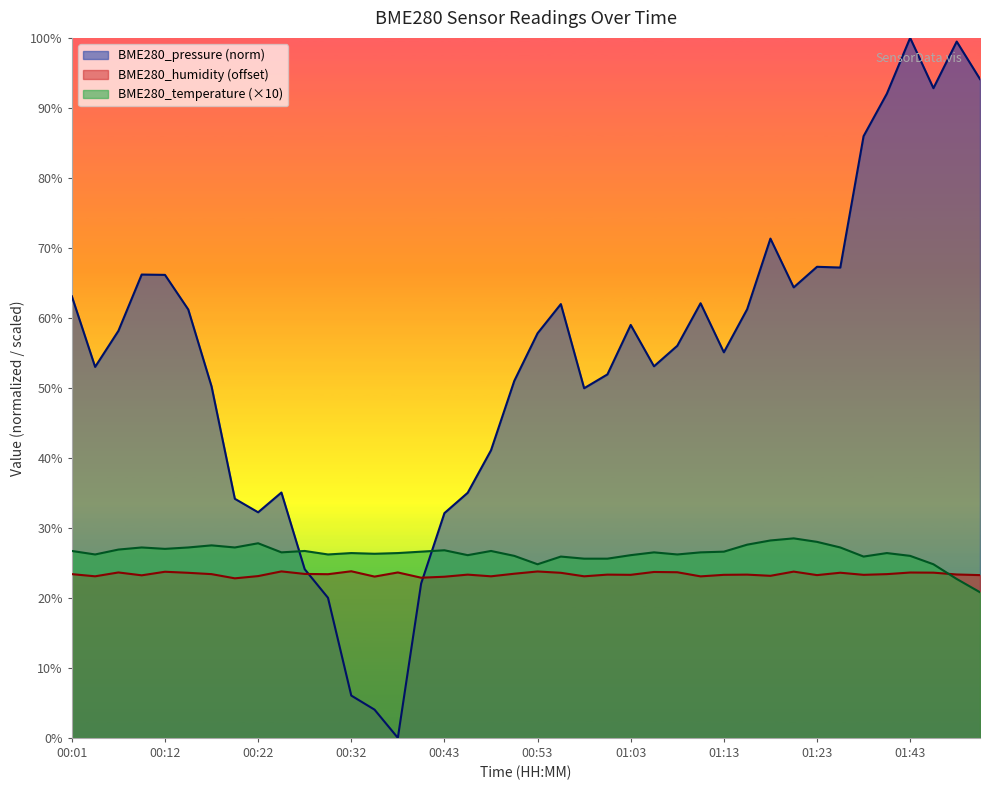

Reading right to left, transcribe all the data shown in this chart.

BME280_temperature: 01:50=20.8	01:48=22.7	01:45=24.8	01:43=26.0	01:40=26.4	01:32=25.9	01:26=27.2	01:23=28.0	01:21=28.5	01:18=28.2	01:16=27.6	01:13=26.6	01:10=26.5	01:08=26.2	01:05=26.5	01:03=26.1	01:00=25.6	00:58=25.6	00:55=25.9	00:53=24.8	00:50=26.0	00:48=26.7	00:45=26.1	00:43=26.8	00:40=26.6	00:37=26.4	00:35=26.3	00:32=26.4	00:30=26.2	00:27=26.7	00:25=26.5	00:22=27.8	00:19=27.2	00:17=27.5	00:14=27.2	00:12=27.0	00:09=27.2	00:06=26.9	00:04=26.2	00:01=26.7
BME280_humidity: 01:50=23.2	01:48=23.3	01:45=23.6	01:43=23.6	01:40=23.4	01:32=23.3	01:26=23.6	01:23=23.2	01:21=23.8	01:18=23.2	01:16=23.3	01:13=23.3	01:10=23.1	01:08=23.7	01:05=23.7	01:03=23.3	01:00=23.3	00:58=23.1	00:55=23.6	00:53=23.8	00:50=23.5	00:48=23.1	00:45=23.3	00:43=23.0	00:40=22.9	00:37=23.6	00:35=23.0	00:32=23.8	00:30=23.4	00:27=23.4	00:25=23.8	00:22=23.1	00:19=22.8	00:17=23.4	00:14=23.6	00:12=23.7	00:09=23.2	00:06=23.6	00:04=23.1	00:01=23.4
BME280_pressure: 01:50=94.1	01:48=99.5	01:45=92.8	01:43=100.0	01:40=92.0	01:32=86.0	01:26=67.2	01:23=67.3	01:21=64.4	01:18=71.3	01:16=61.2	01:13=55.1	01:10=62.1	01:08=56.0	01:05=53.1	01:03=59.0	01:00=51.9	00:58=49.9	00:55=62.0	00:53=57.8	00:50=51.0	00:48=41.1	00:45=35.0	00:43=32.1	00:40=22.0	00:37=0.0	00:35=4.0	00:32=6.0	00:30=20.0	00:27=24.1	00:25=35.0	00:22=32.2	00:19=34.2	00:17=50.2	00:14=61.2	00:12=66.1	00:09=66.2	00:06=58.1	00:04=53.0	00:01=63.1